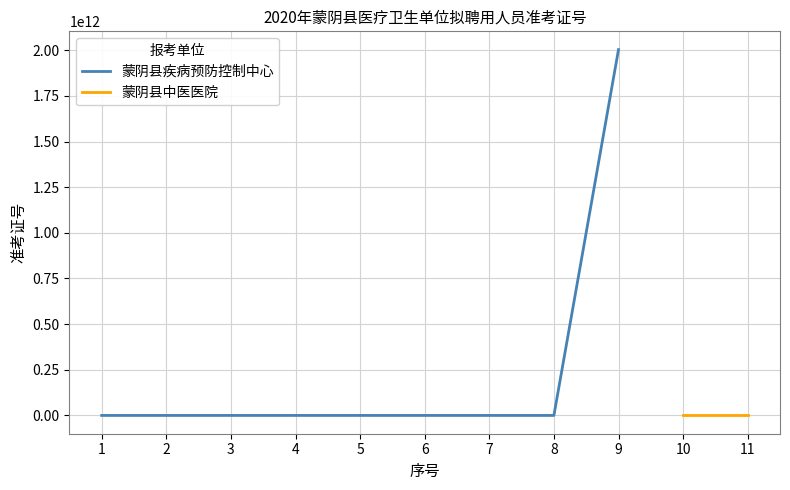

Which has a higher value, 9 or 2?

9